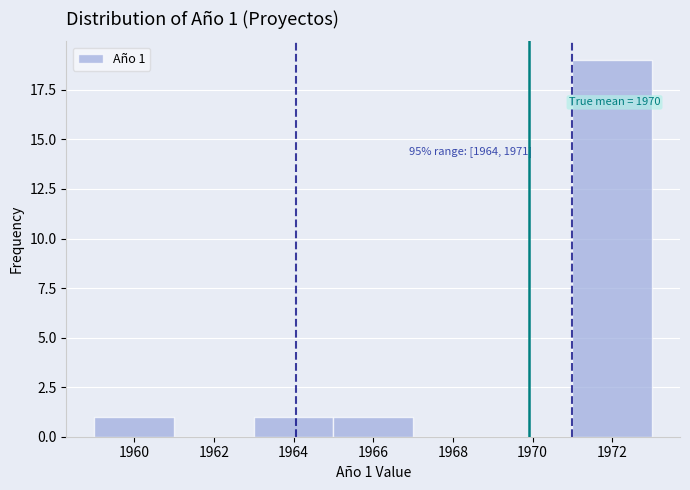

Which range on the x-axis has the tallest bar?

1971 to 1973